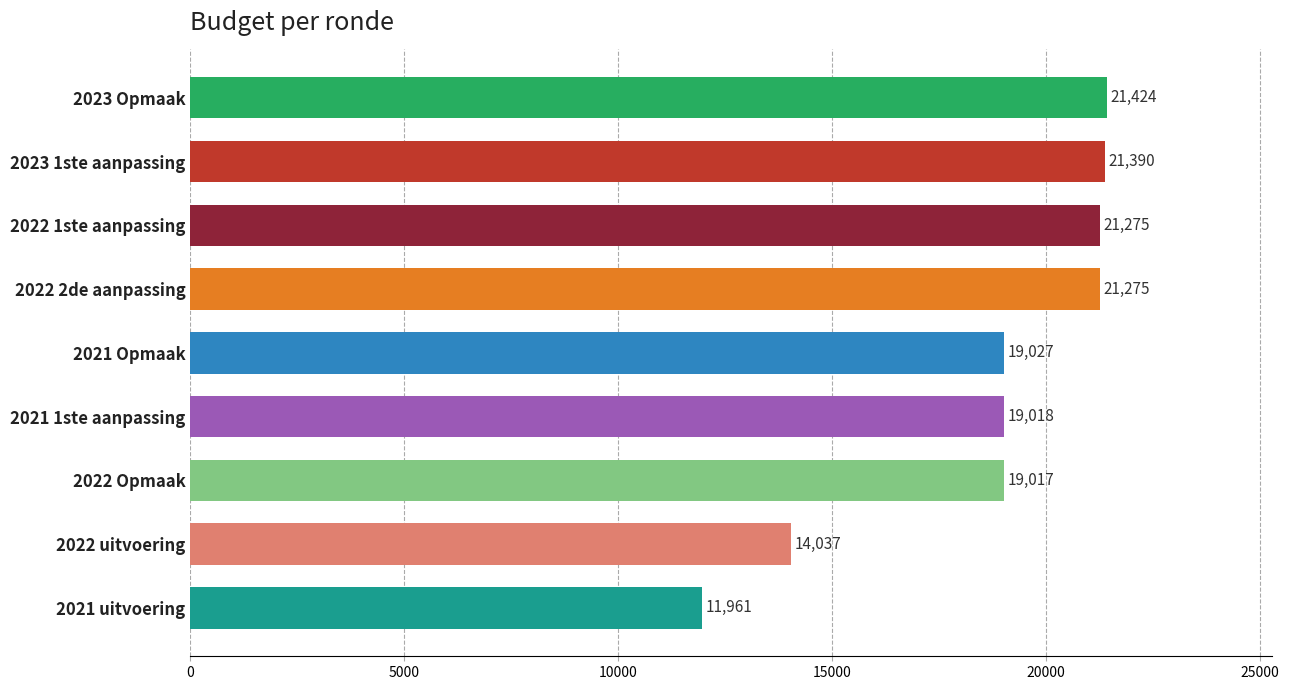

What is the smallest value displayed?

11961